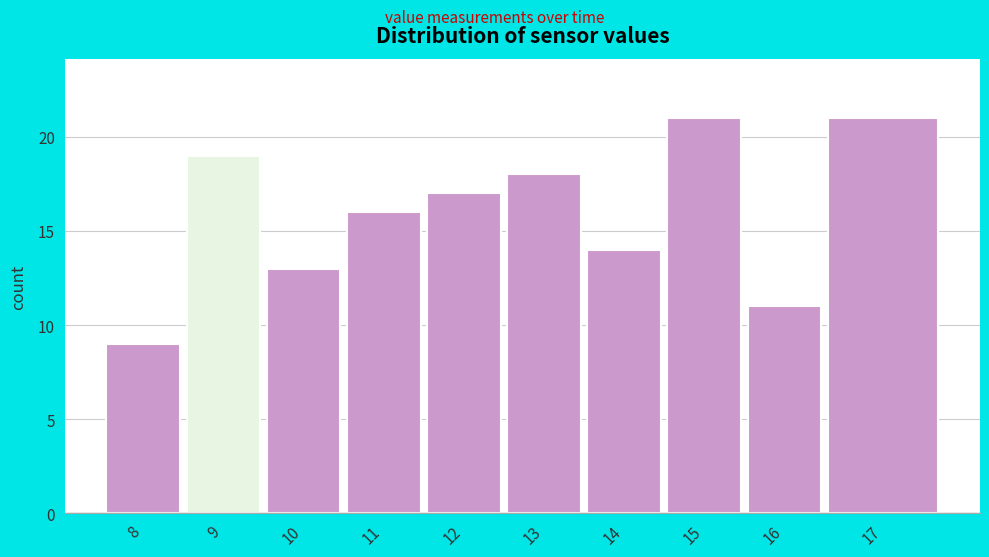

Reading left to right, extract all data points from this chart.

9	19	13	16	17	18	14	21	11	21